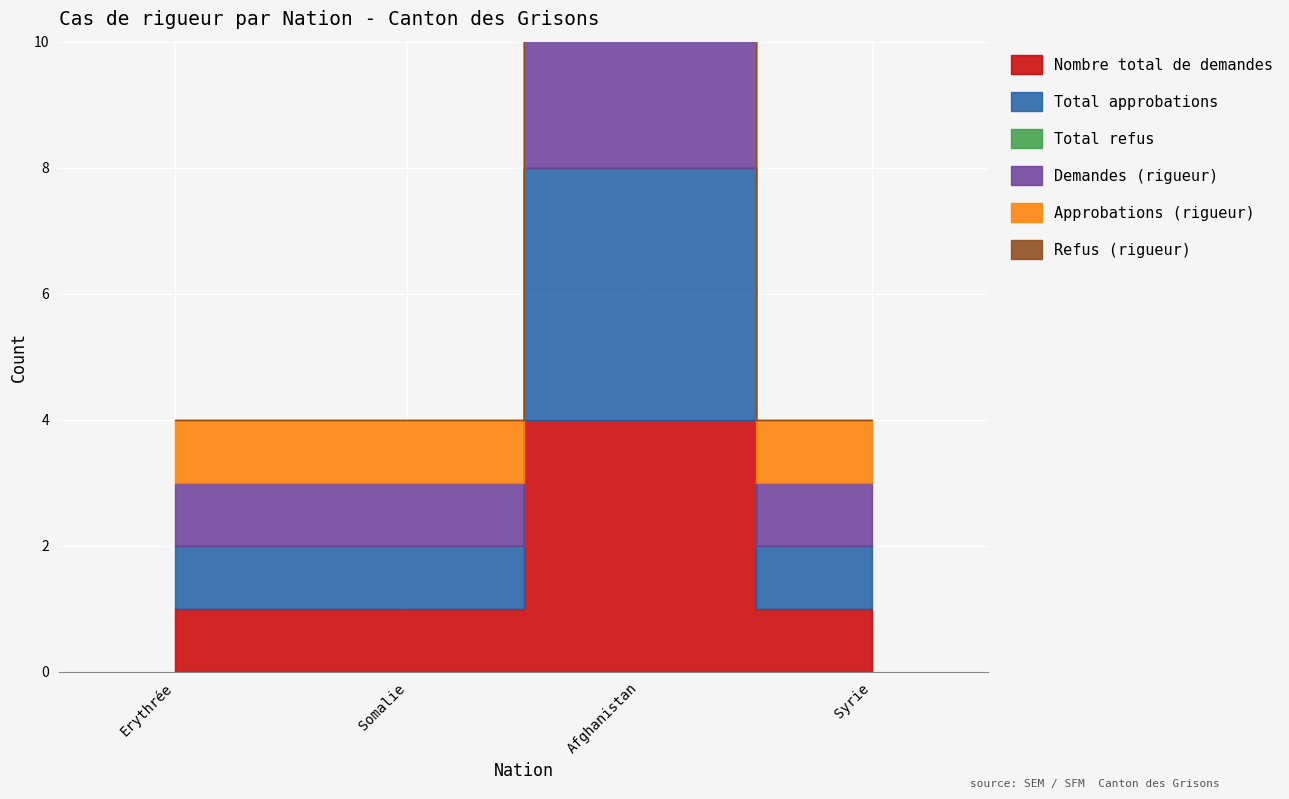

What is the label of the 1st point from the left?

Erythrée